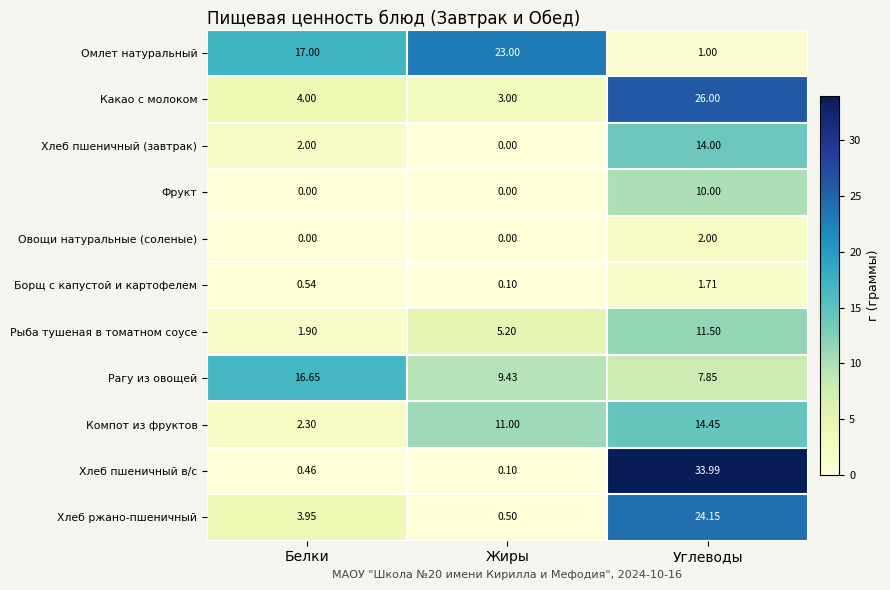

At which label is Хлеб пшеничный в/с closest to 17?

Белки